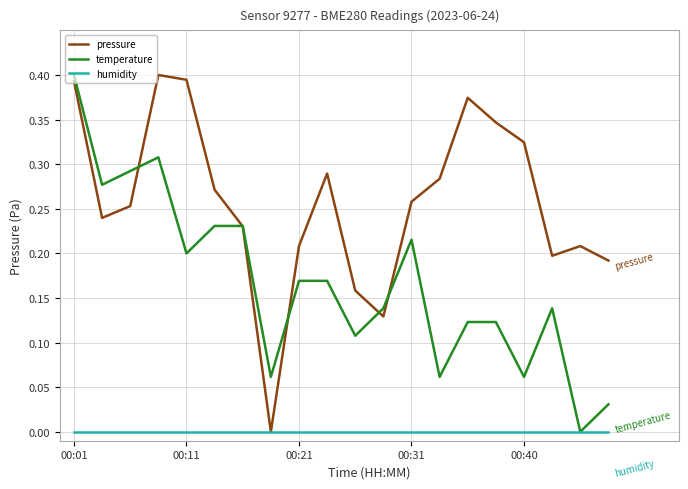

Which series has the largest total across all categories?

pressure